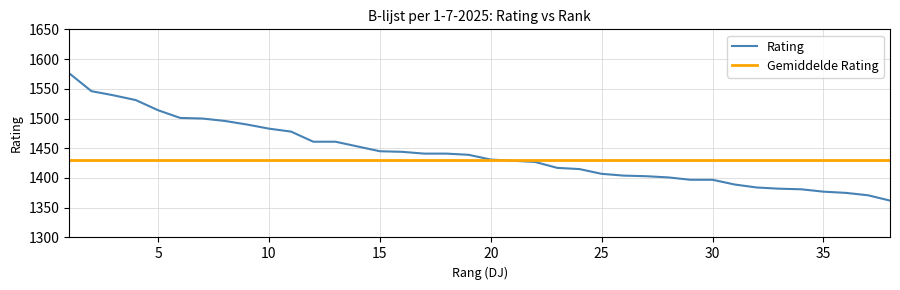

What is the minimum value shown in the chart?

1362